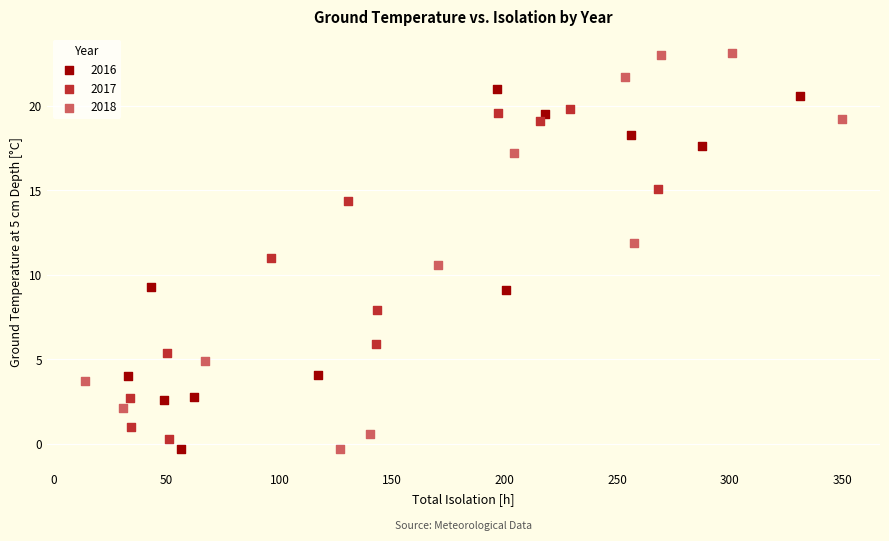

Which series reaches the maximum Y coordinate?

2018